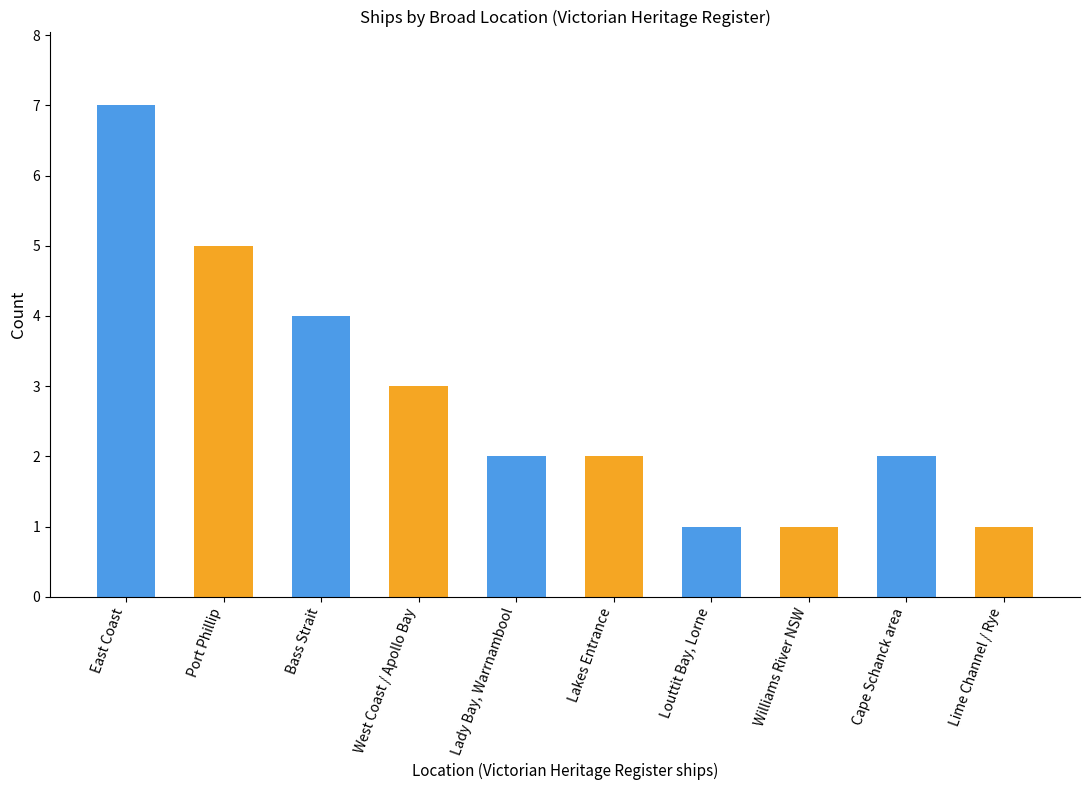

Which category has the highest value across all series?

East Coast